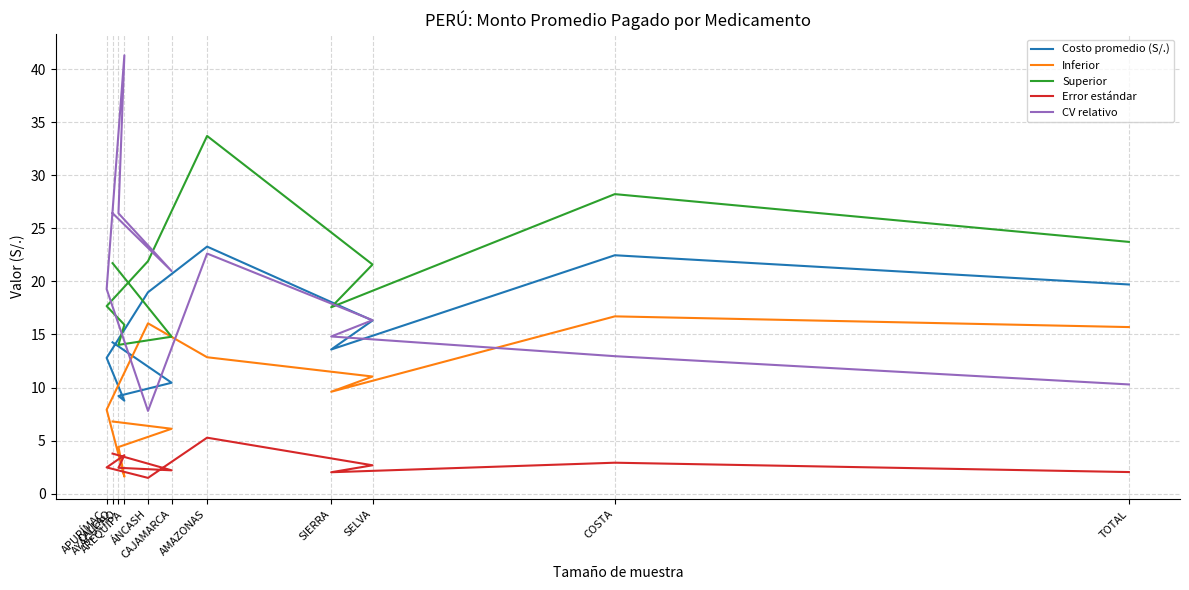

At how many categories does at least one series exceed 16?

11